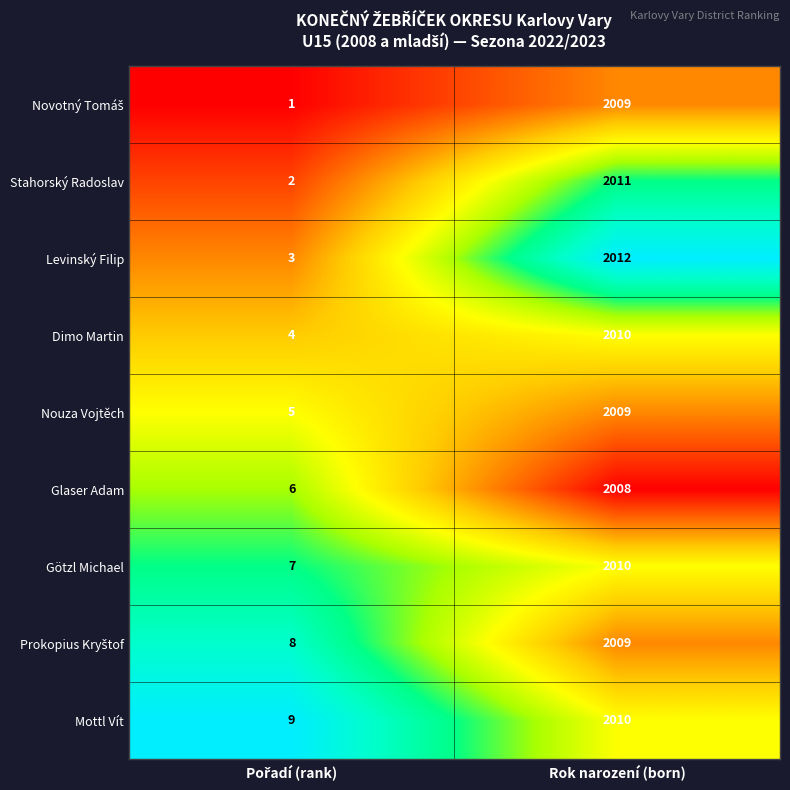

The Nouza Vojtěch series shows 3280 at Rok narození (born). True or false?

False